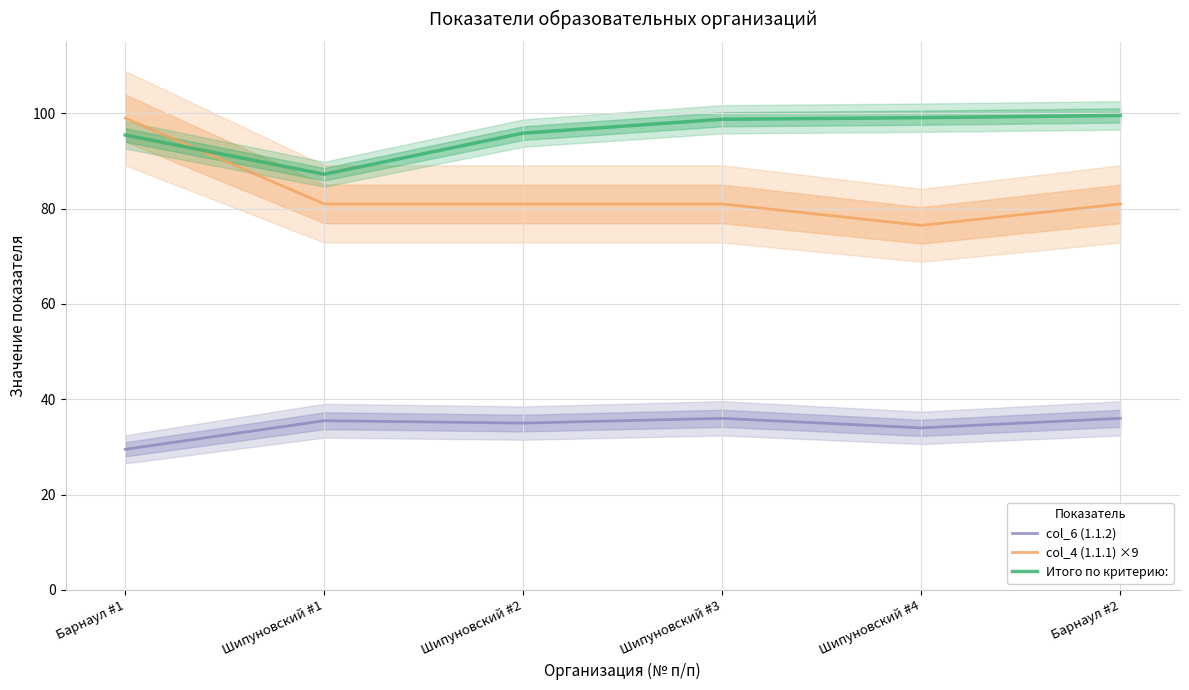

What is the approximate value of Итого по критерию: at Шипуновский #2?

95.9